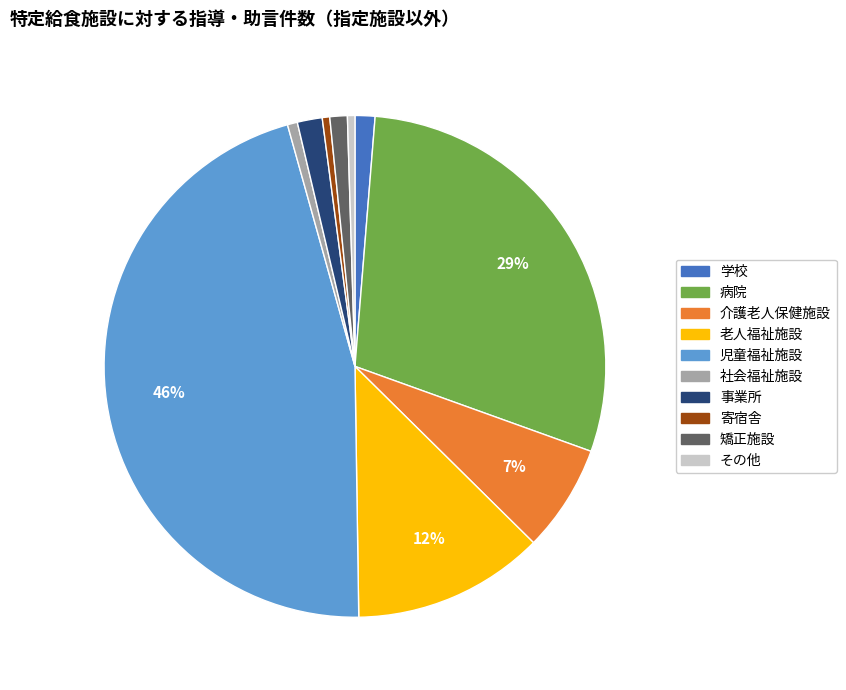

What is the largest slice in the pie chart?

児童福祉施設